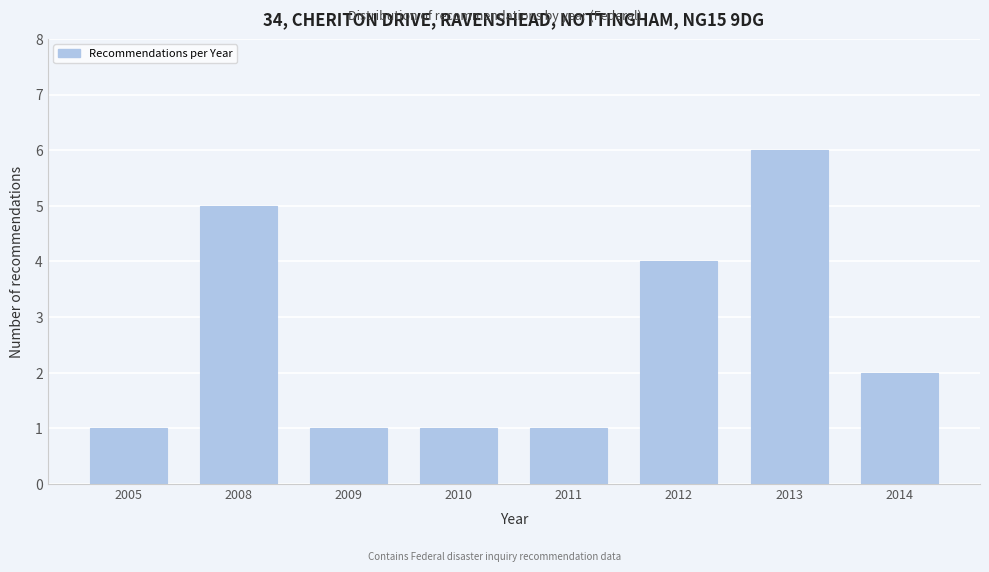

Reading right to left, what are all the values shown in this chart?

2	6	4	1	1	1	5	1